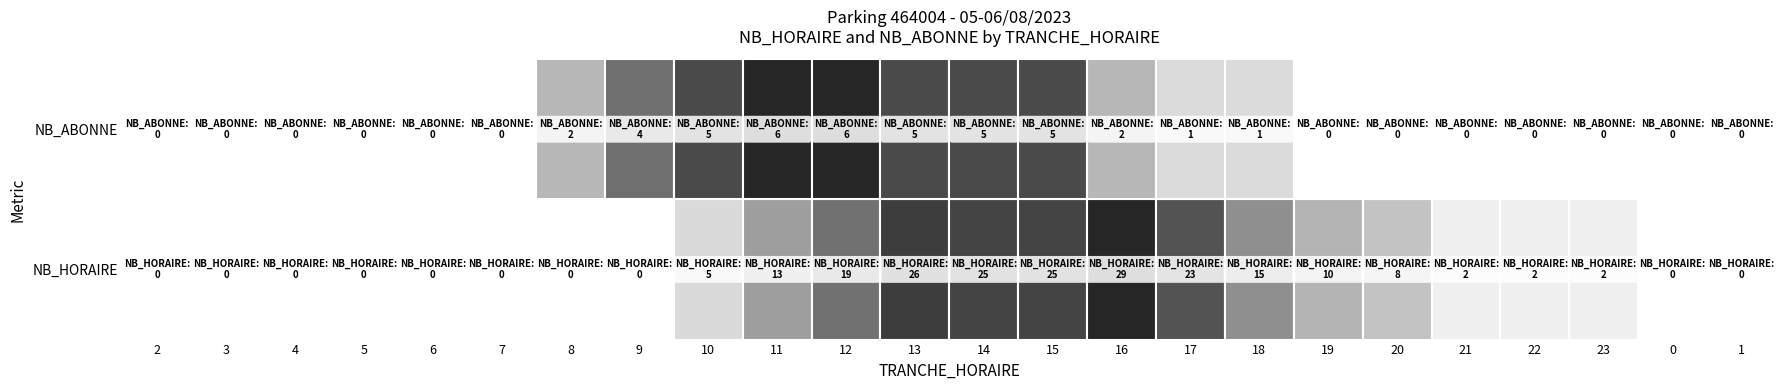

List the series in order of their peak value, lowest first.

NB_ABONNE, NB_HORAIRE